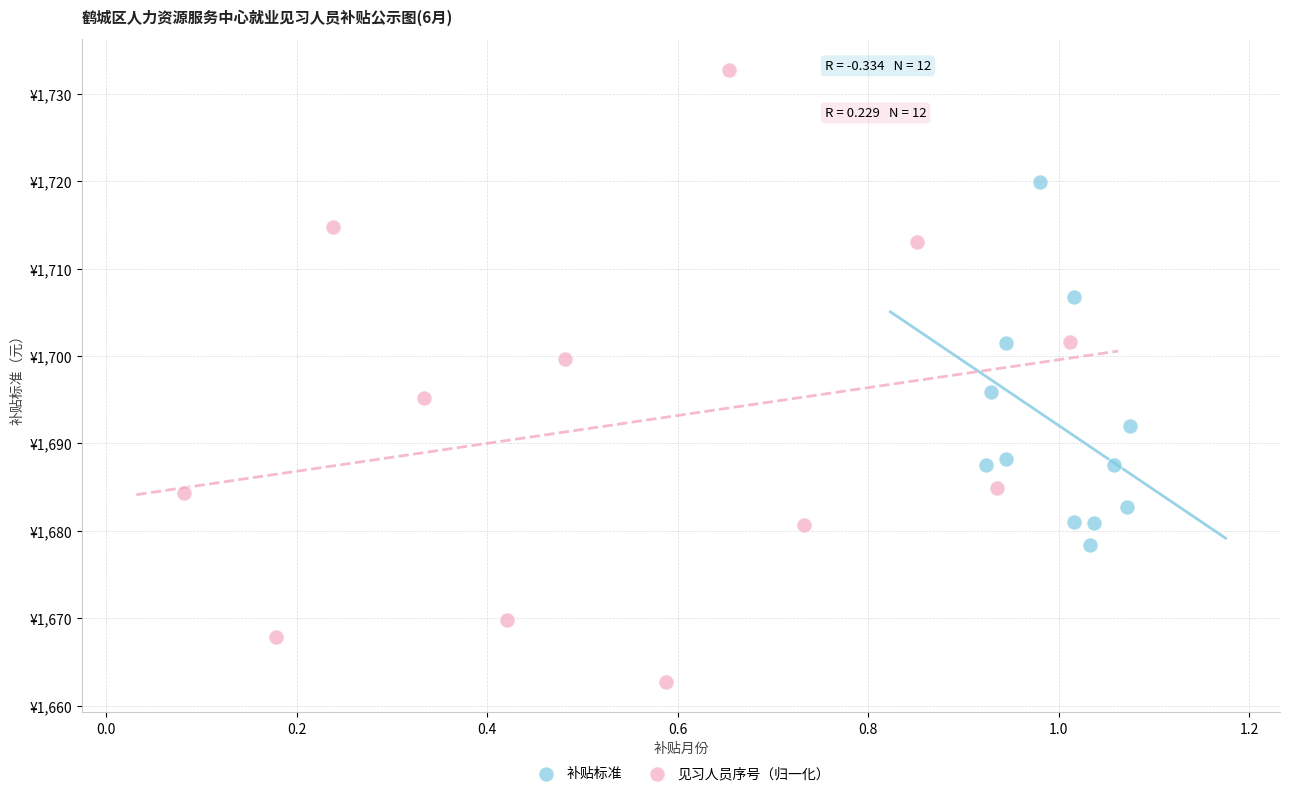

Which series contains the lowest Y value?

见习人员序号（归一化）